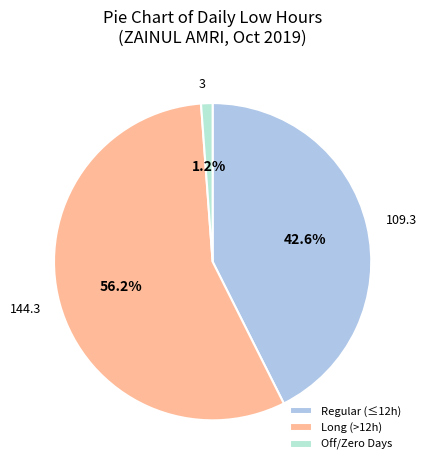

Is 3 the majority of the pie?

No